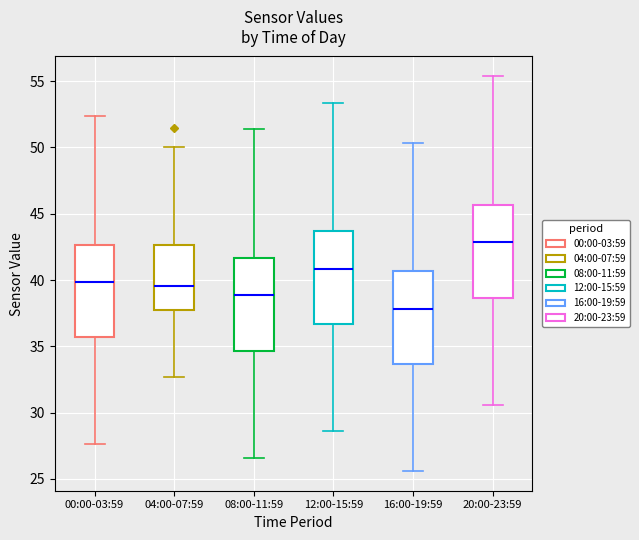

Reading left to right, transcribe this box plot: for each box, give where its median line is, the range the box spans, and where its two whiskers end, as read against the y-axis. The values are not printed on the chart, so give them approximately, as read against the axis.

00:00-03:59: median 40.0, box 35.5 to 42.5, whiskers 27.5 to 52.5
04:00-07:59: median 39.5, box 38.0 to 42.5, whiskers 32.5 to 50.0
08:00-11:59: median 39.0, box 34.5 to 41.5, whiskers 26.5 to 51.5
12:00-15:59: median 41.0, box 36.5 to 43.5, whiskers 28.5 to 53.5
16:00-19:59: median 38.0, box 33.5 to 40.5, whiskers 25.5 to 50.5
20:00-23:59: median 43.0, box 38.5 to 45.5, whiskers 30.5 to 55.5